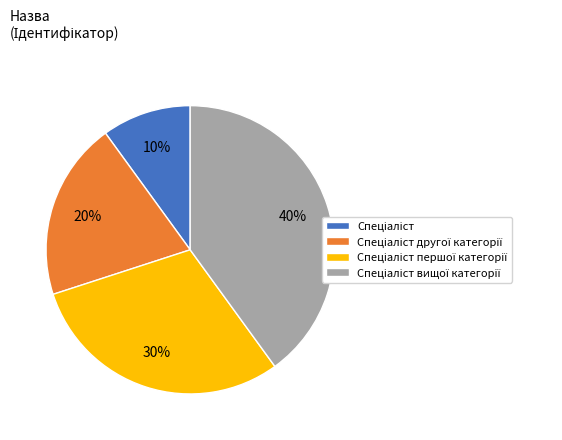

Is there any slice that represents more than half of the pie?

No